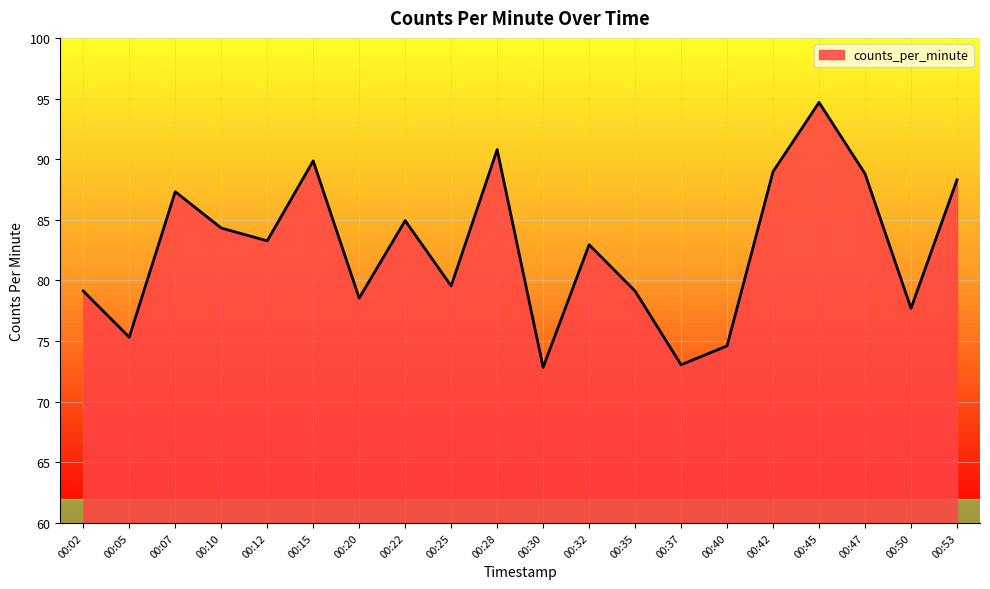

Reading left to right, transcribe all the data shown in this chart.

00:02=79.1	00:05=75.3	00:07=87.3	00:10=84.3	00:12=83.3	00:15=89.9	00:20=78.5	00:22=84.9	00:25=79.5	00:28=90.8	00:30=72.8	00:32=82.9	00:35=79.1	00:37=73.0	00:40=74.6	00:42=89.0	00:45=94.7	00:47=88.8	00:50=77.7	00:53=88.3